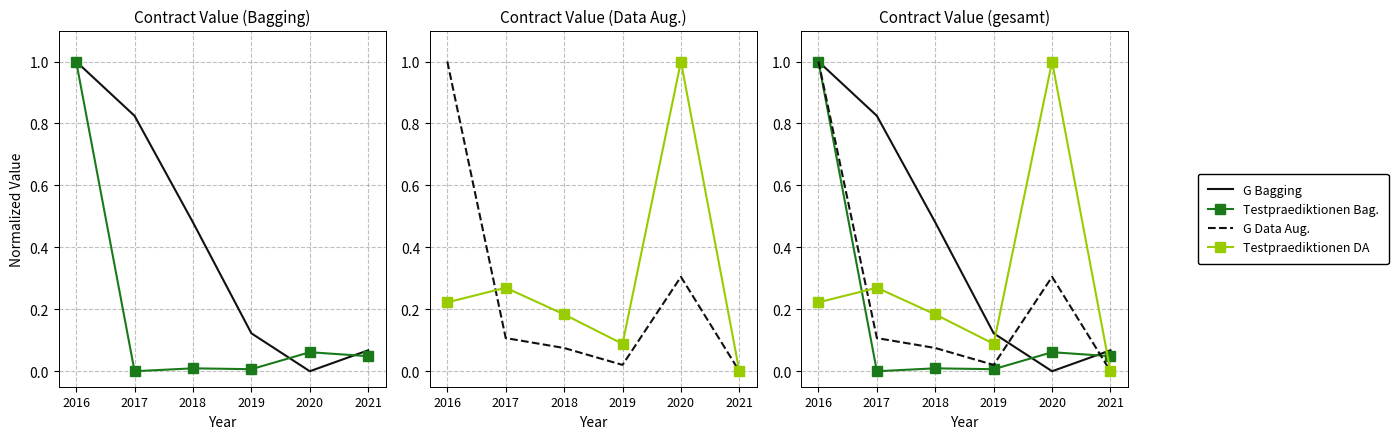

Which series has the widest spread of values?

G Bagging